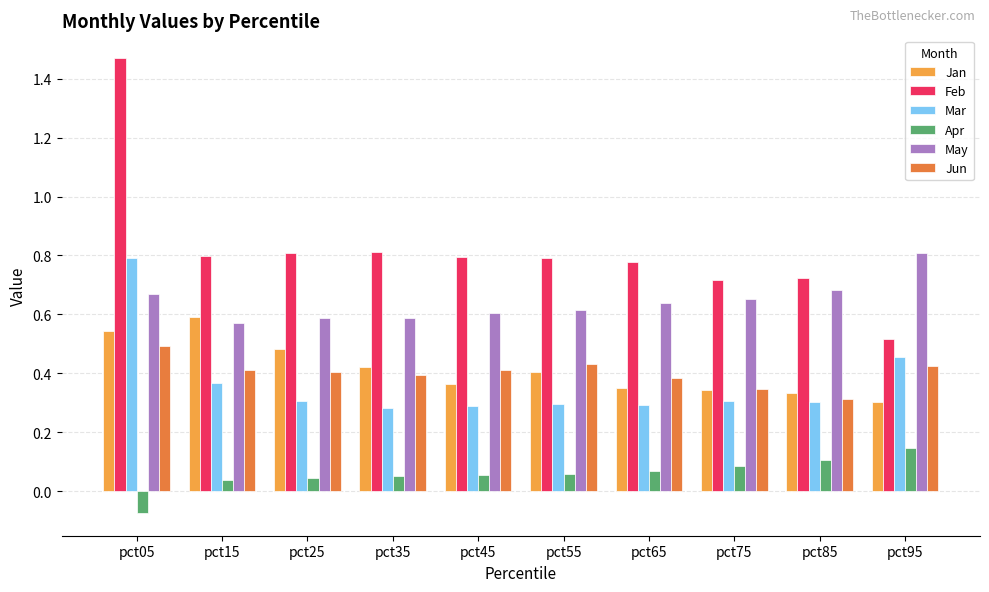

Are the bars grouped side by side (vs. stacked)?

Yes